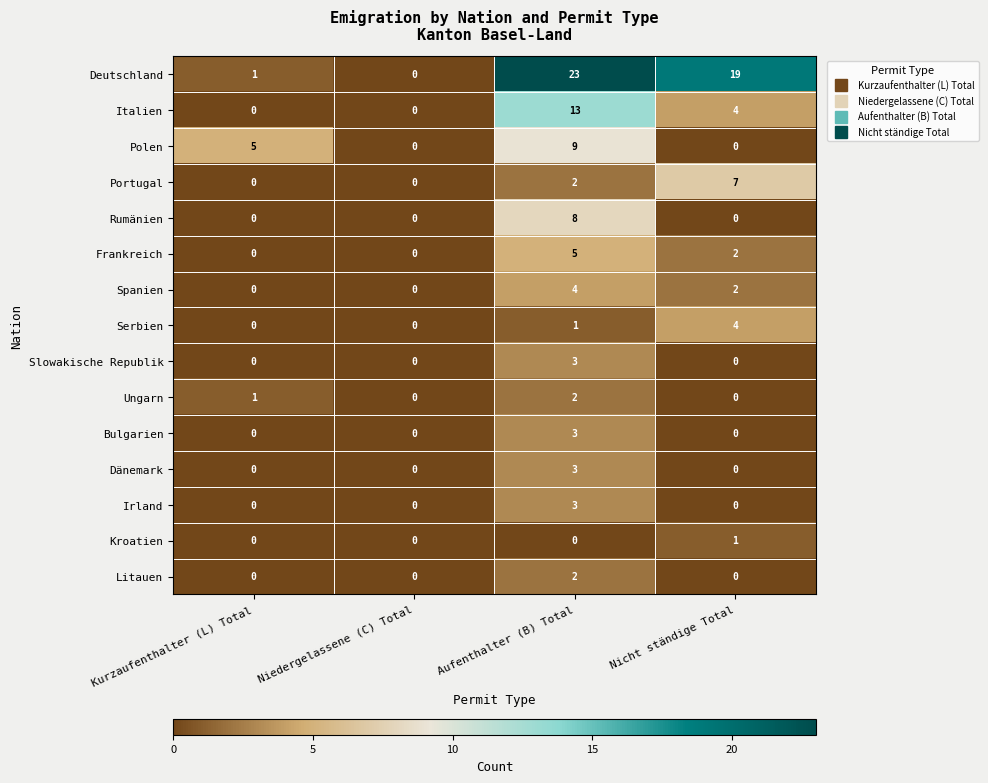

At which label is Serbien closest to 2?

Aufenthalter (B) Total